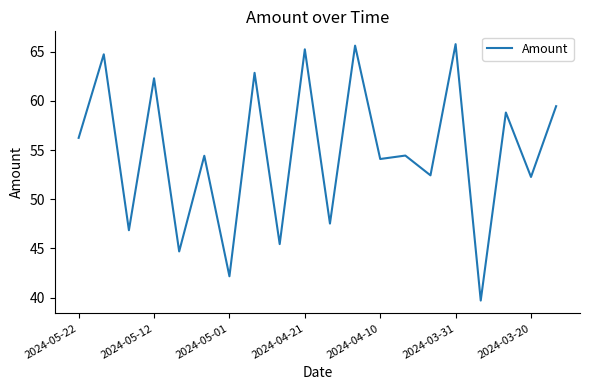

How many lines are shown in the chart?

1